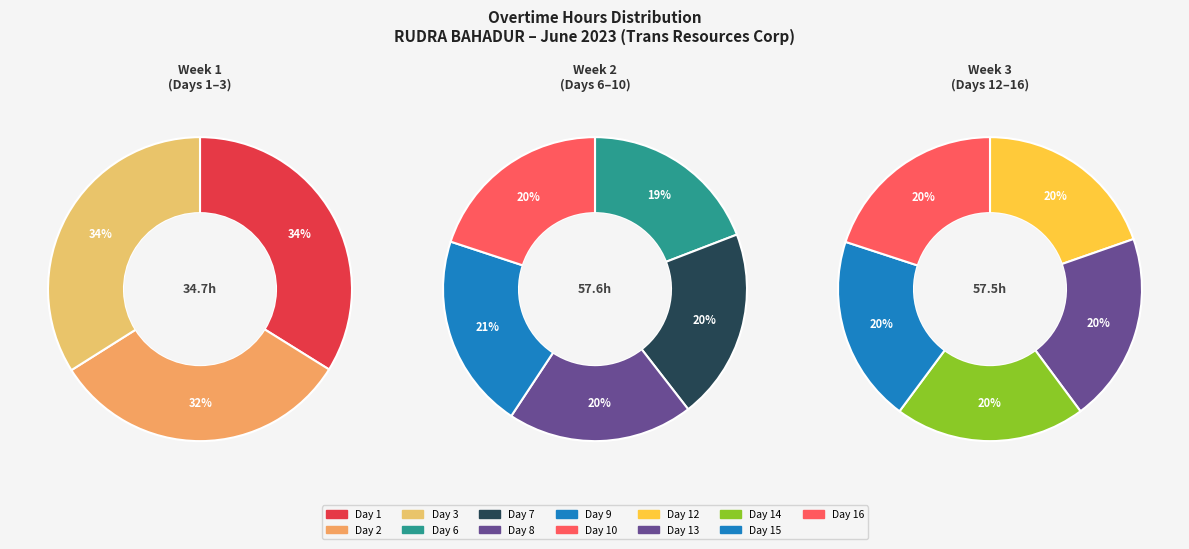

How many slices are in this pie chart?

13